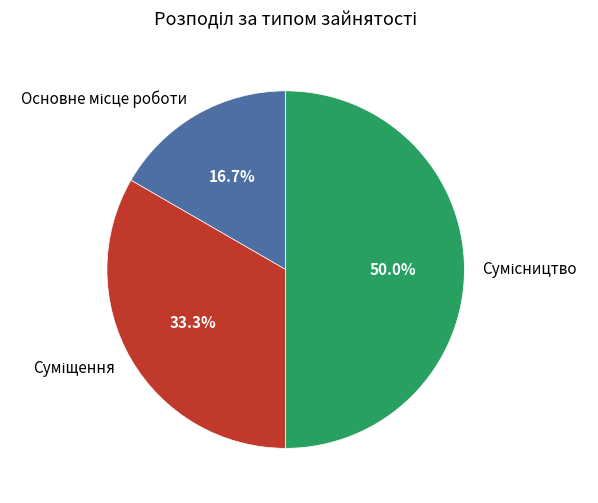

Is Сумісництво the majority of the pie?

No